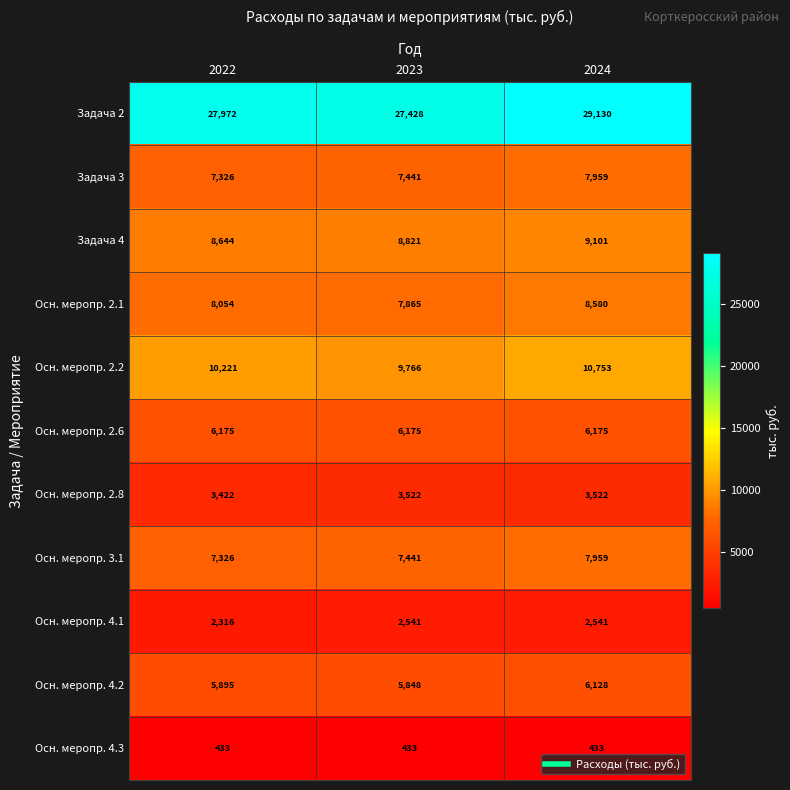

Which series has the largest total across all categories?

Задача 2